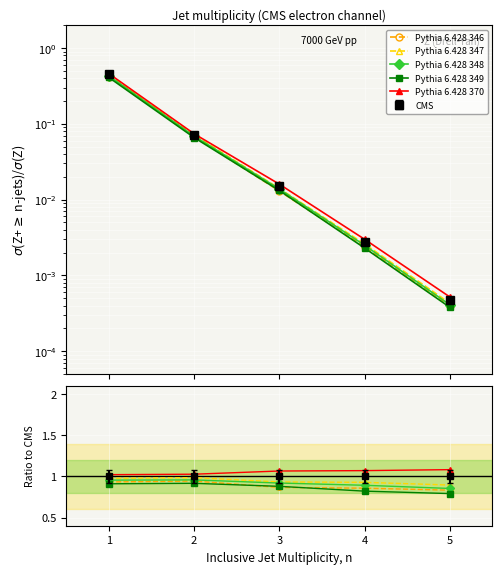

What value does the Pythia 6.428 347 series have at 2?

0.1